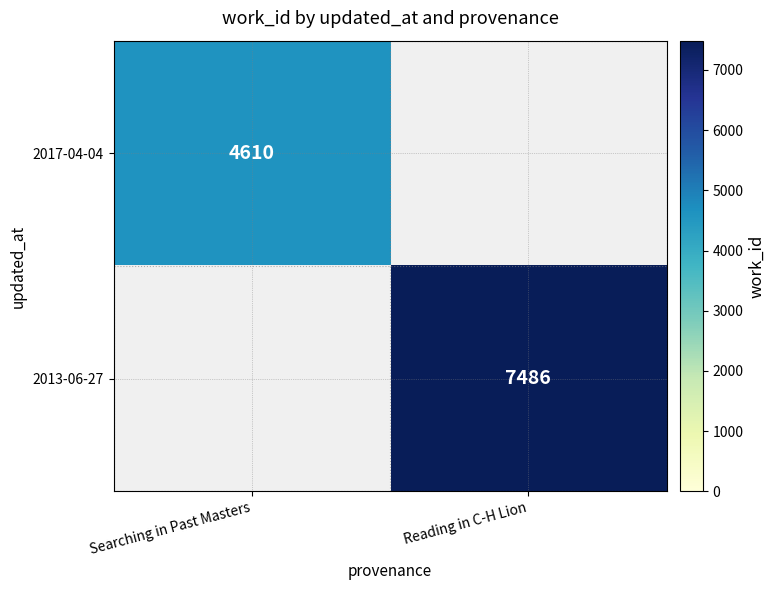

Is the value of 2013-06-27 at Reading in C-H Lion greater than the value of 2017-04-04 at Searching in Past Masters?

Yes